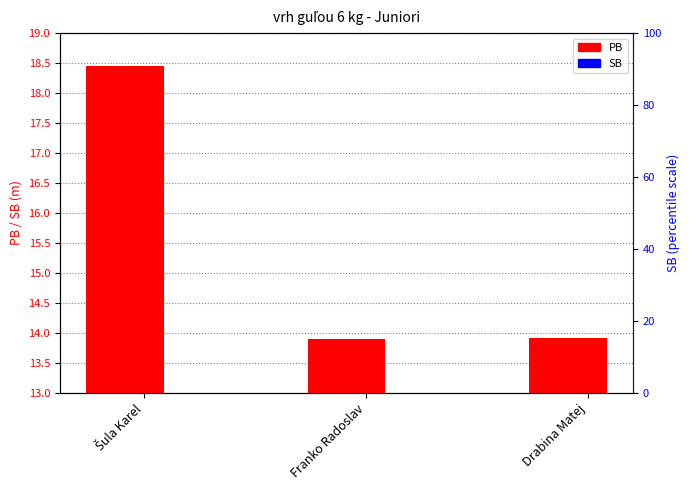

What is the average value of the SB series?

0.6